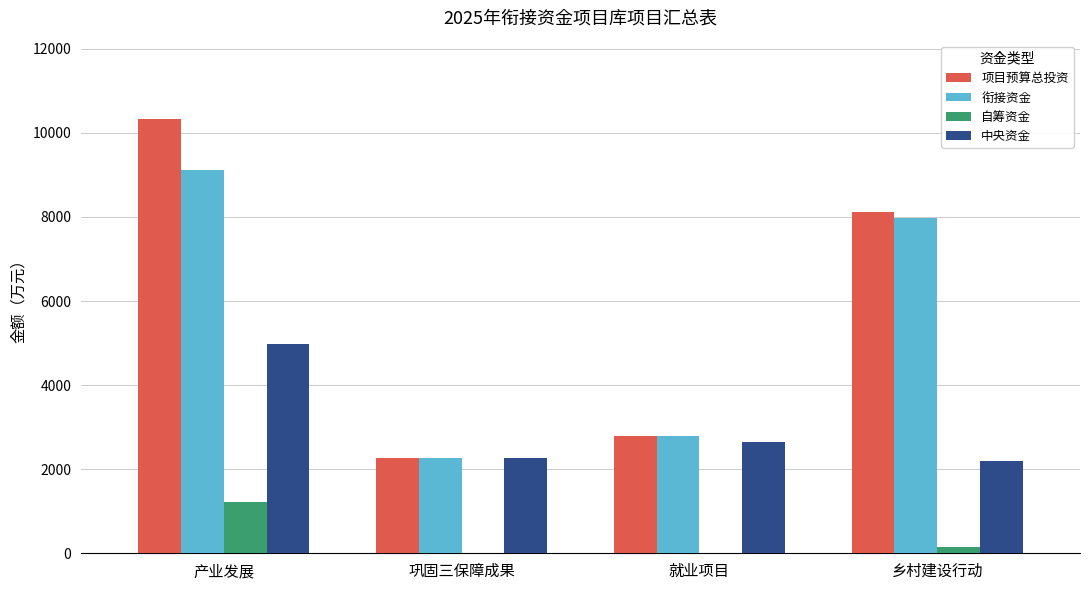

What is the average value of the 衔接资金 series?

5530.8